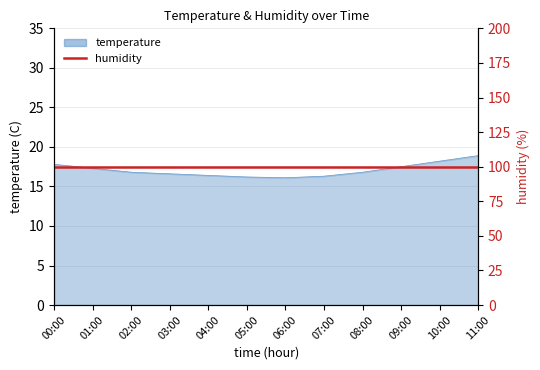

What is the label of the 6th point from the left?

05:00